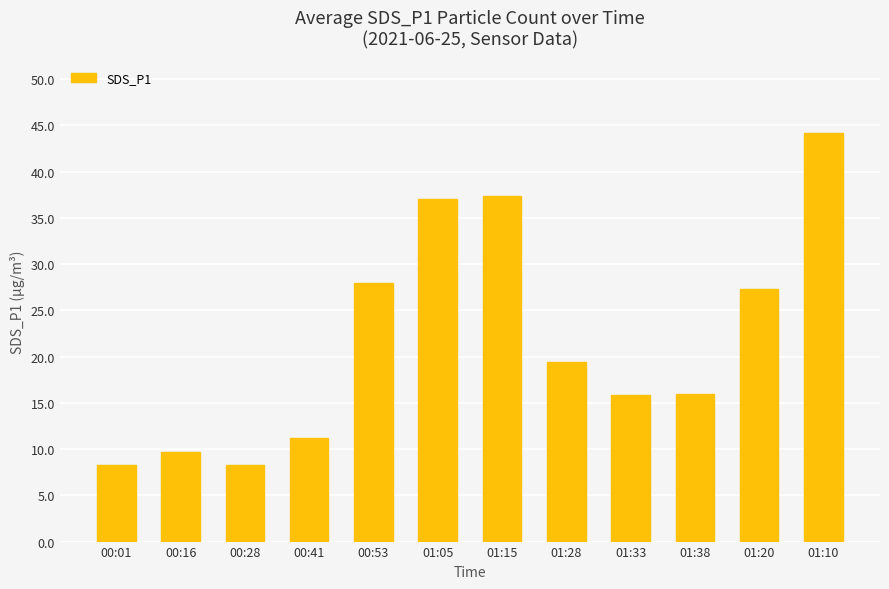

What is the label of the 3rd bar from the left?

00:28